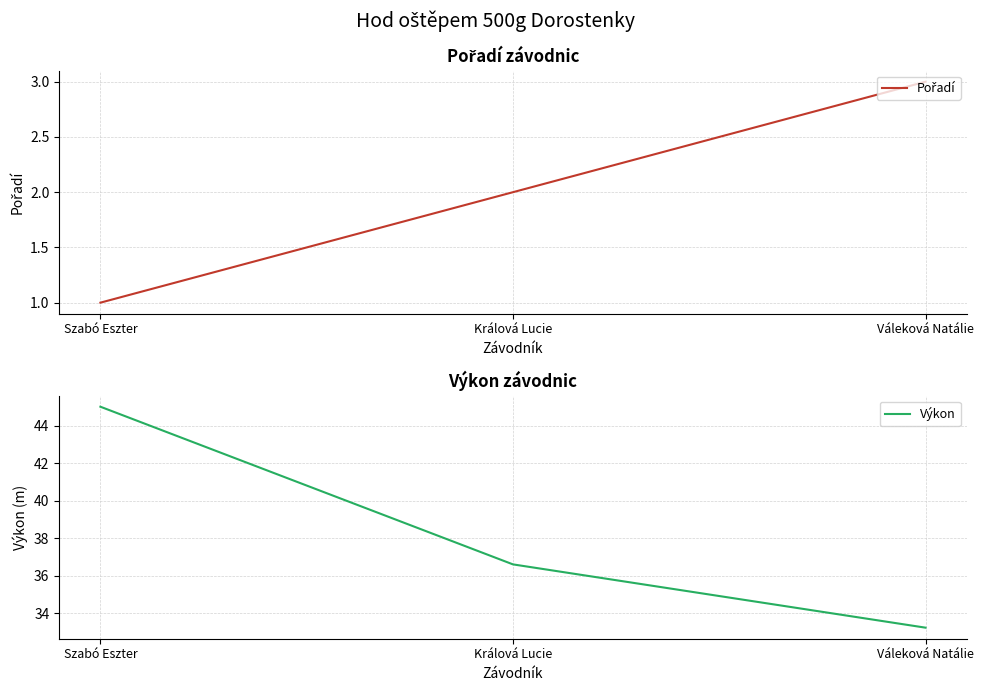

At which label does Výkon reach its minimum?

Váleková Natálie